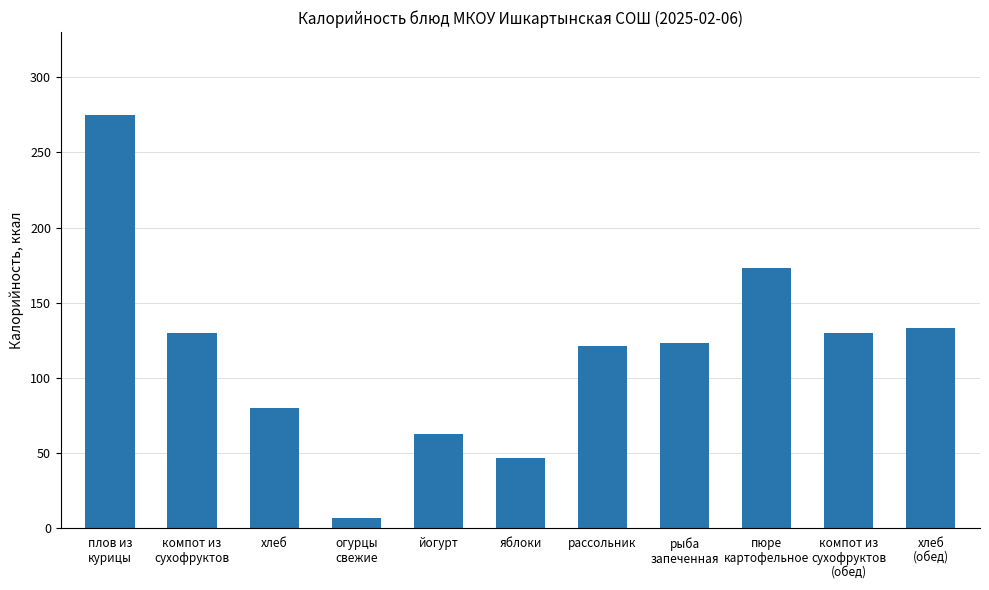

What value does the data have at хлеб
(обед)?

133